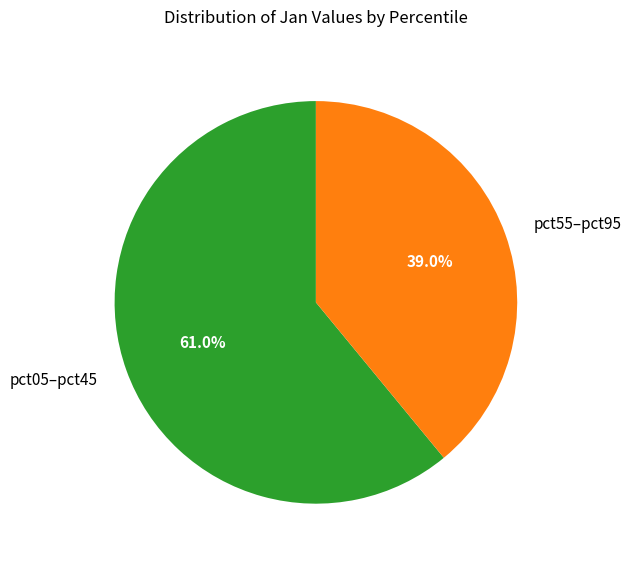

What portion of the pie excludes pct55–pct95?

61.0%